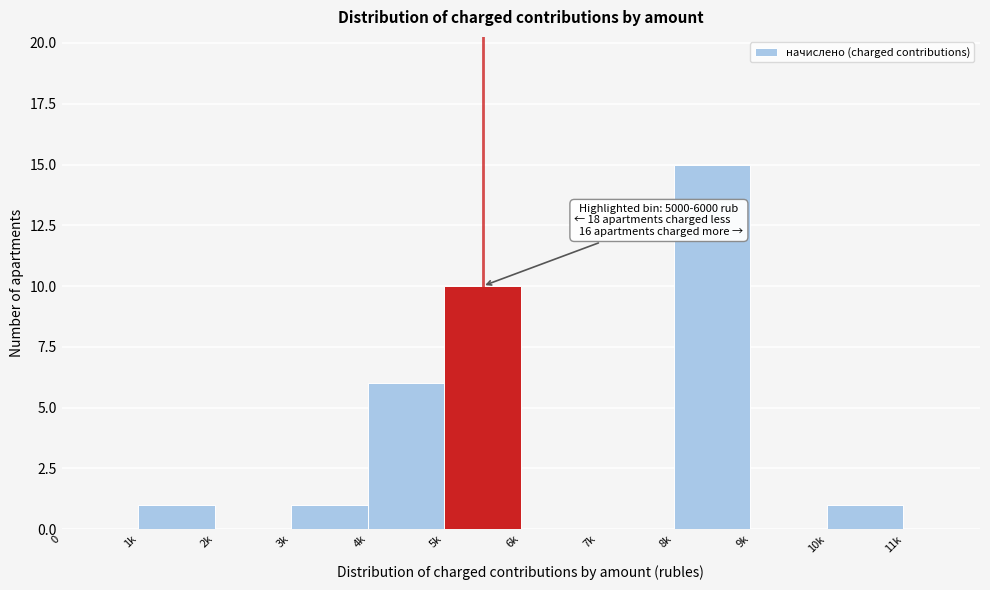

Reading left to right, what are all the values shown in this chart?

0=0	1k=1	2k=0	3k=1	4k=6	5k=10	6k=0	7k=0	8k=15	9k=0	10k=1	11k=0